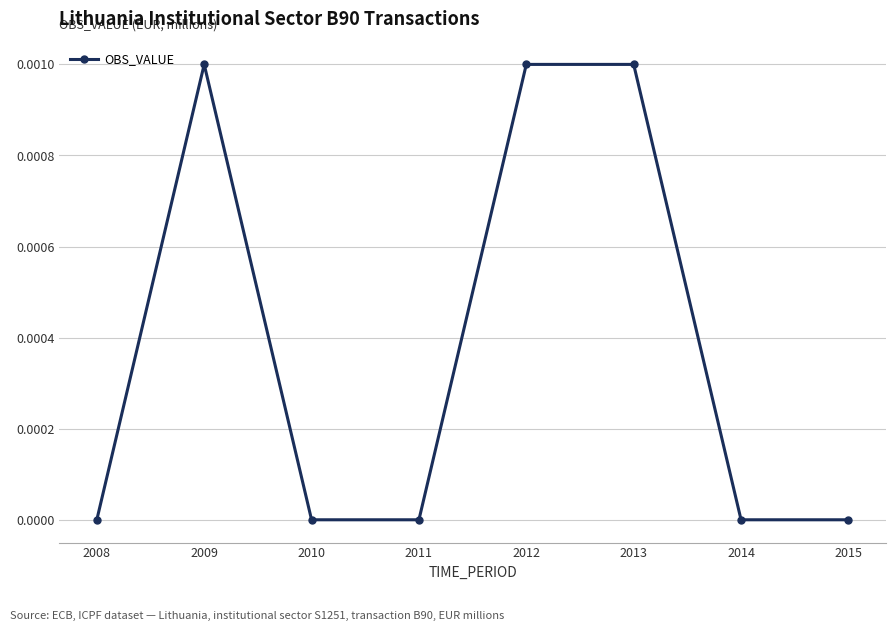

True or false: the data shows 0.0 at 2008.

True